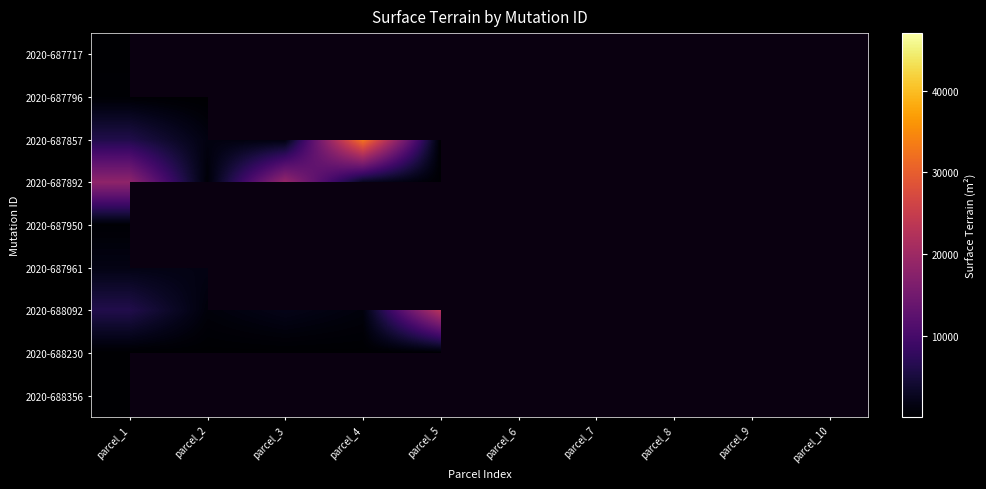

What is the smallest value displayed?

22.0